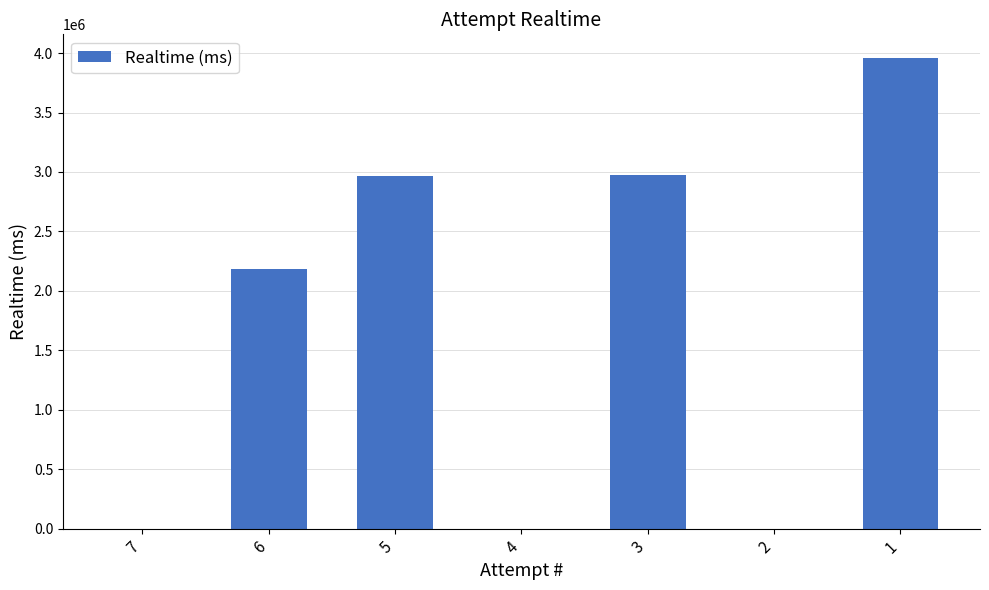

The chart shows a value of 3959863 at 1. True or false?

True